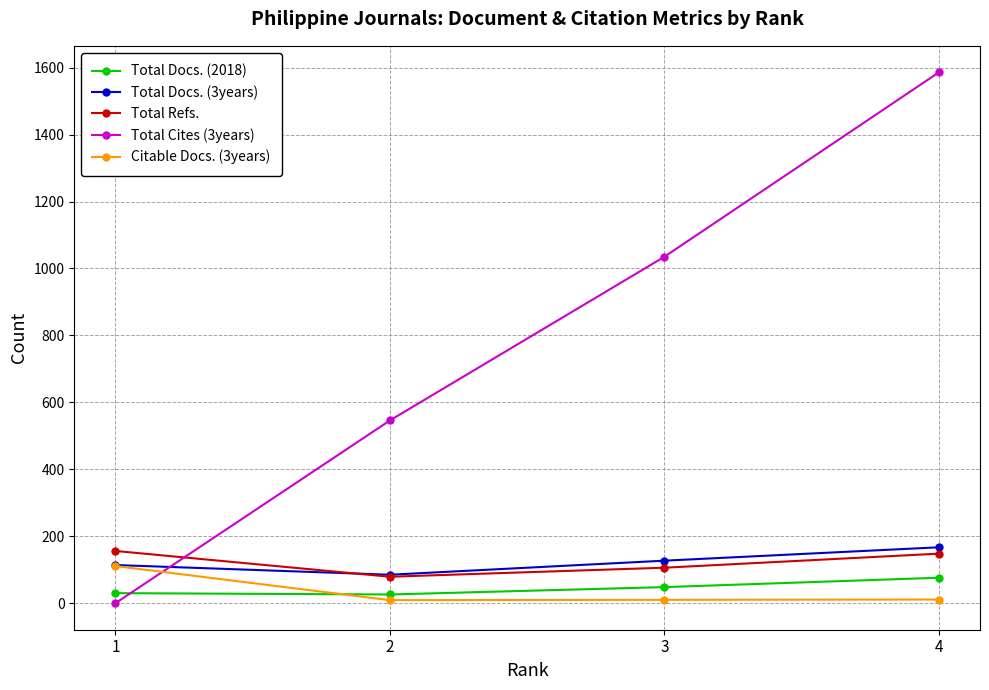

What is the value of the Total Refs. point at the 2nd from the left?

79